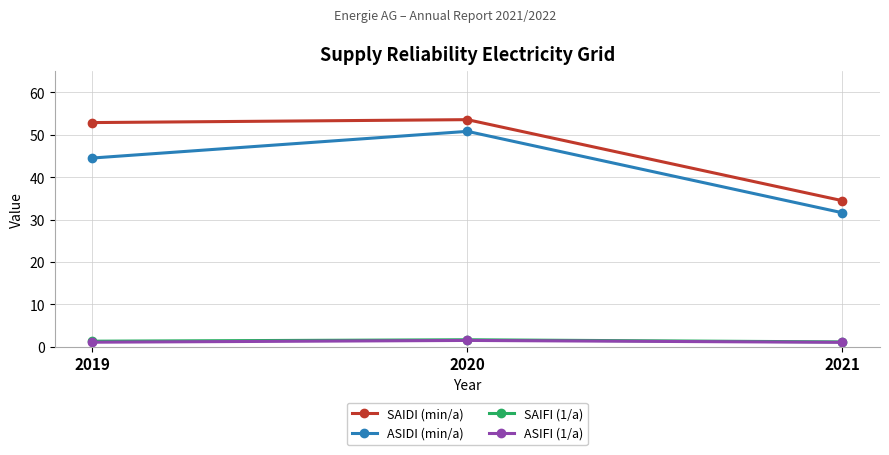

Between 2020 and 2021, which series saw the biggest shift?

ASIDI (min/a)